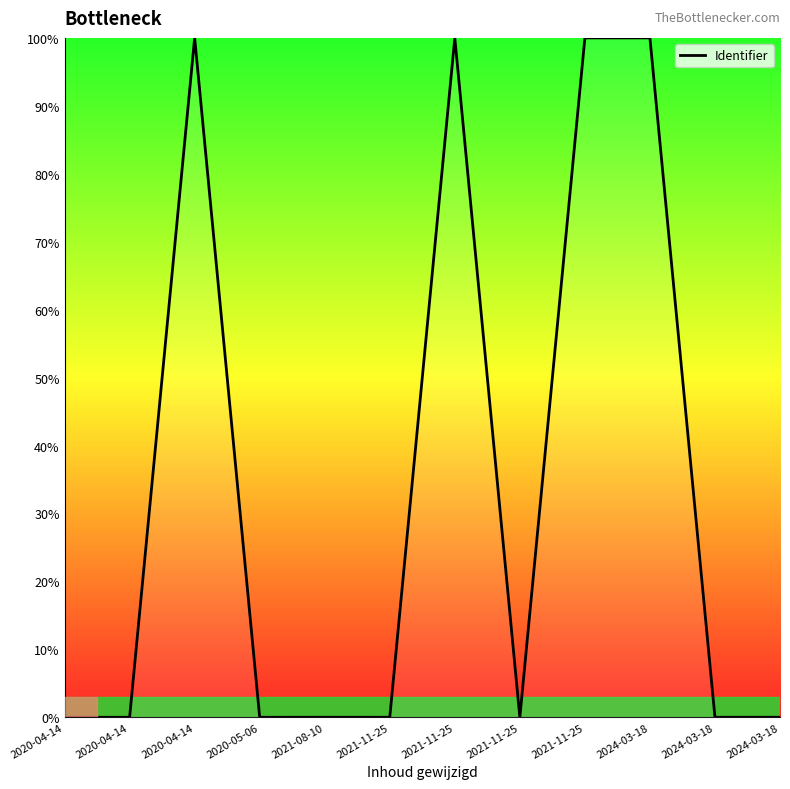

List the labels in order of value, smallest first.

2020-04-14, 2020-05-06, 2020-04-14, 2021-11-25, 2021-11-25, 2024-03-18, 2024-03-18, 2021-08-10, 2020-04-14, 2024-03-18, 2021-11-25, 2021-11-25